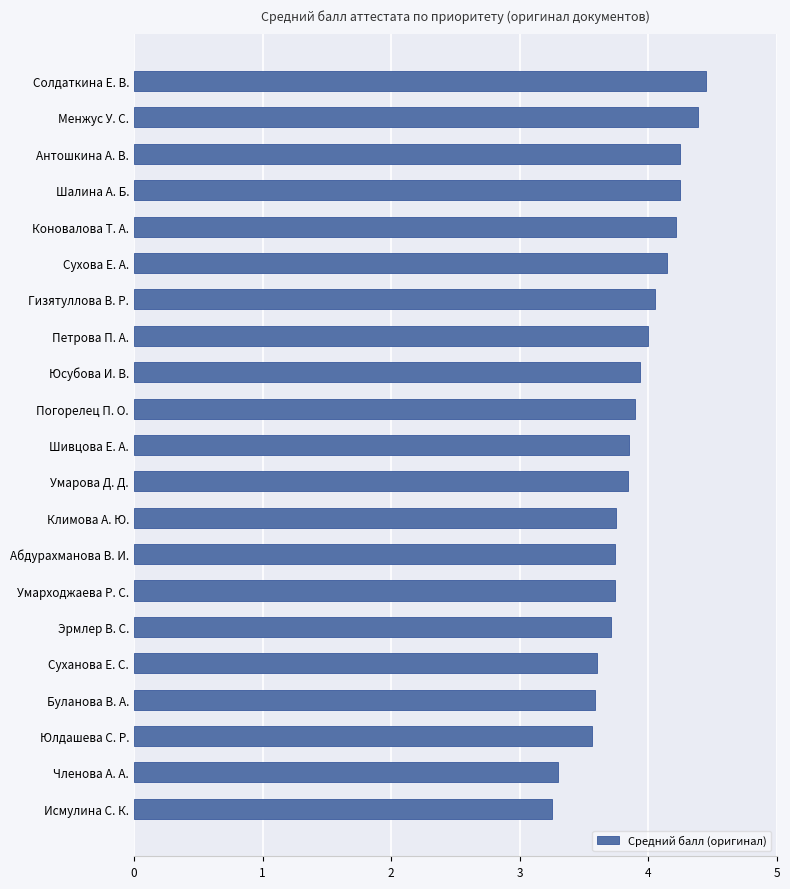

How many bars are there in total?

21